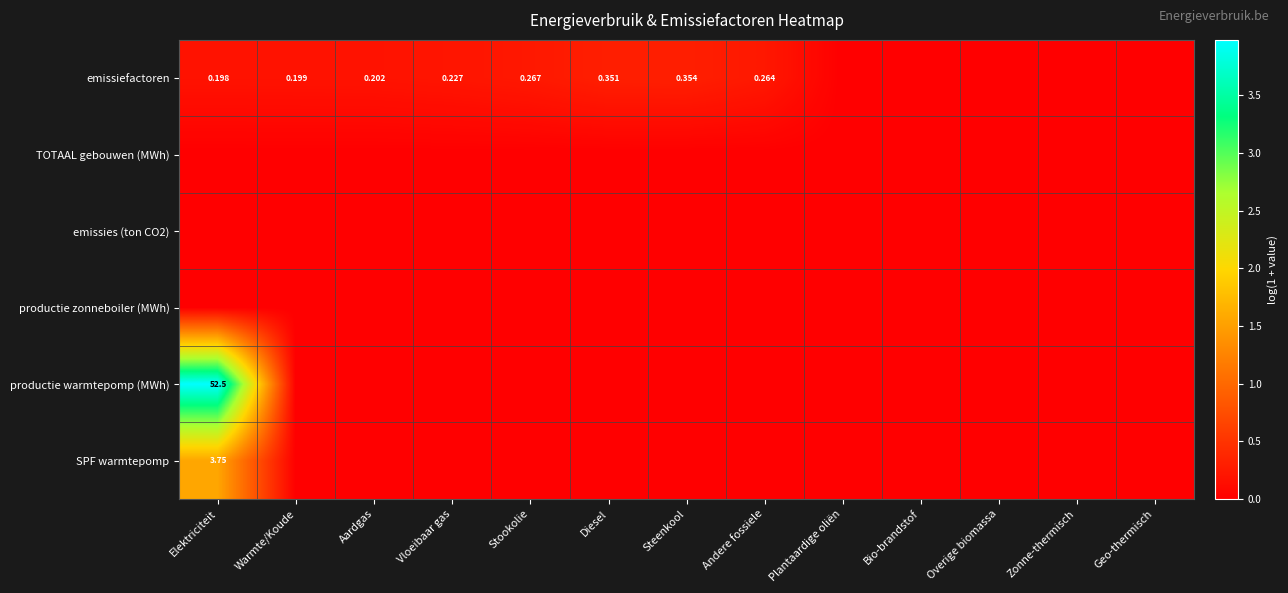

Which category has the lowest value in the emissies (ton CO2) series?

Elektriciteit